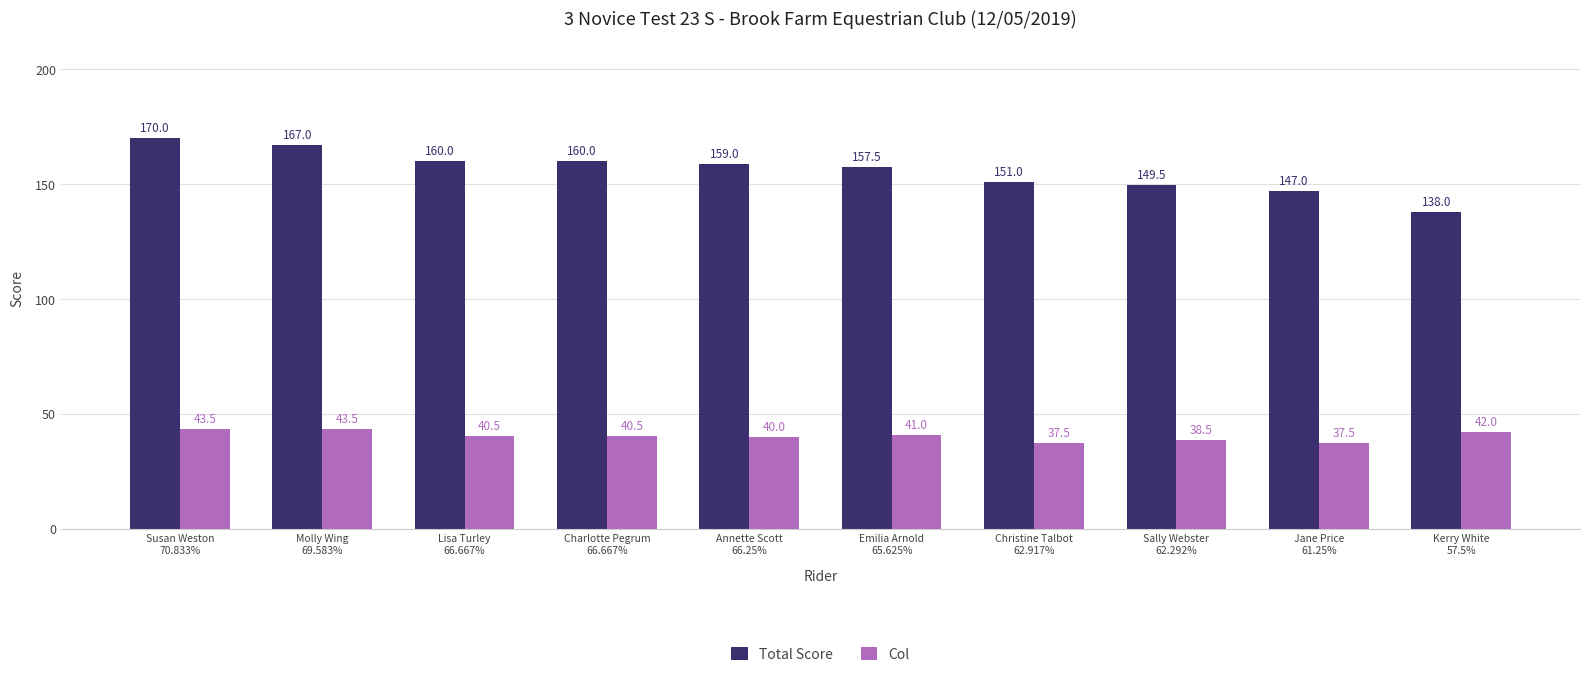

Does the chart contain any negative values?

No